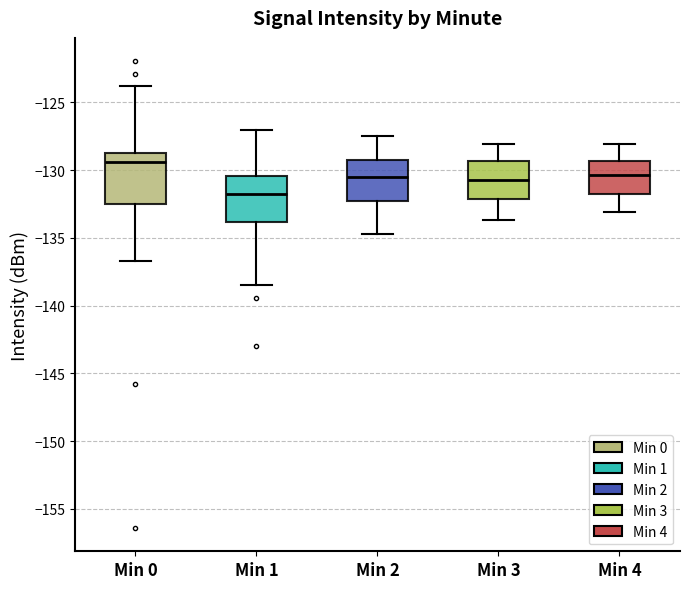

Where does the upper whisker of the box for Min 2 end on the y-axis? The values are not printed on the chart, so give them approximately, as read against the axis.

-127.5